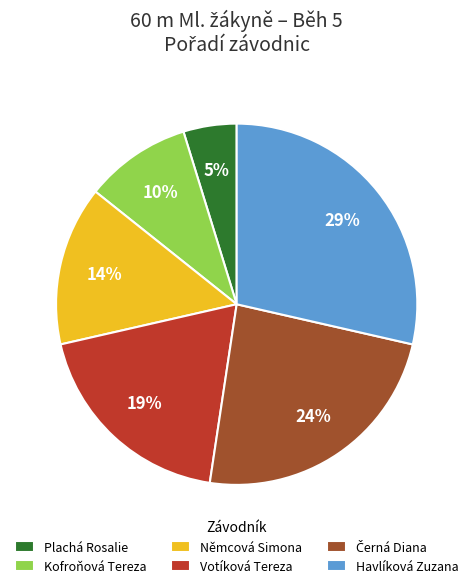

Approximately how many times larger is the value at Votíková Tereza compared to Havlíková Zuzana?

0.7